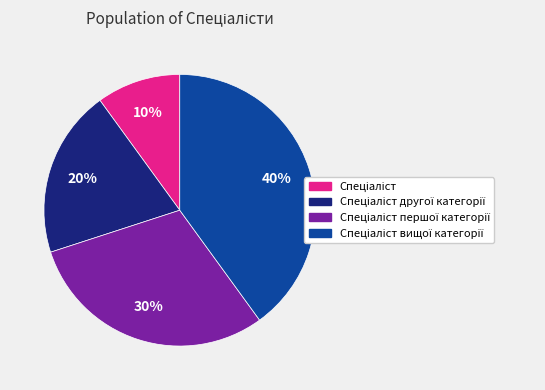

Is there any slice that represents more than half of the pie?

No